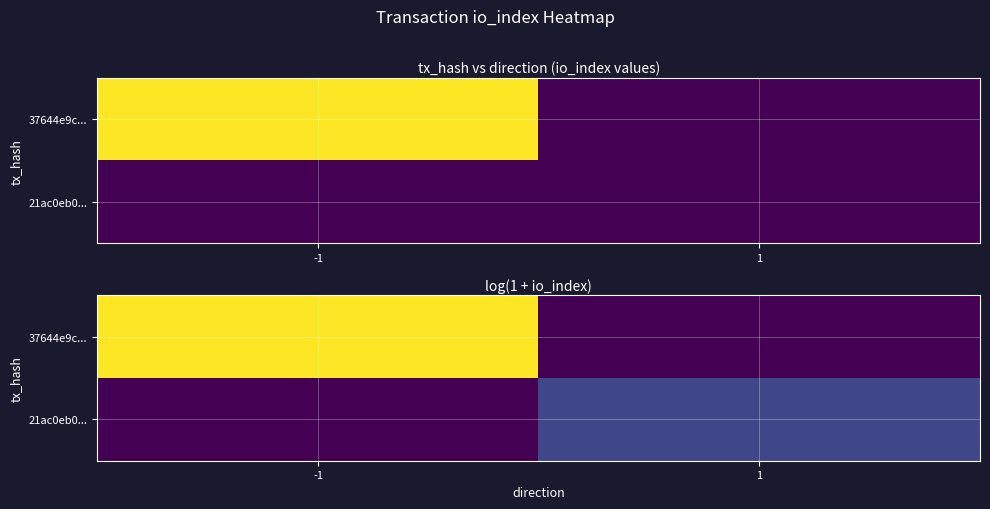

At which label does 21ac0eb0... first exceed 1?

1